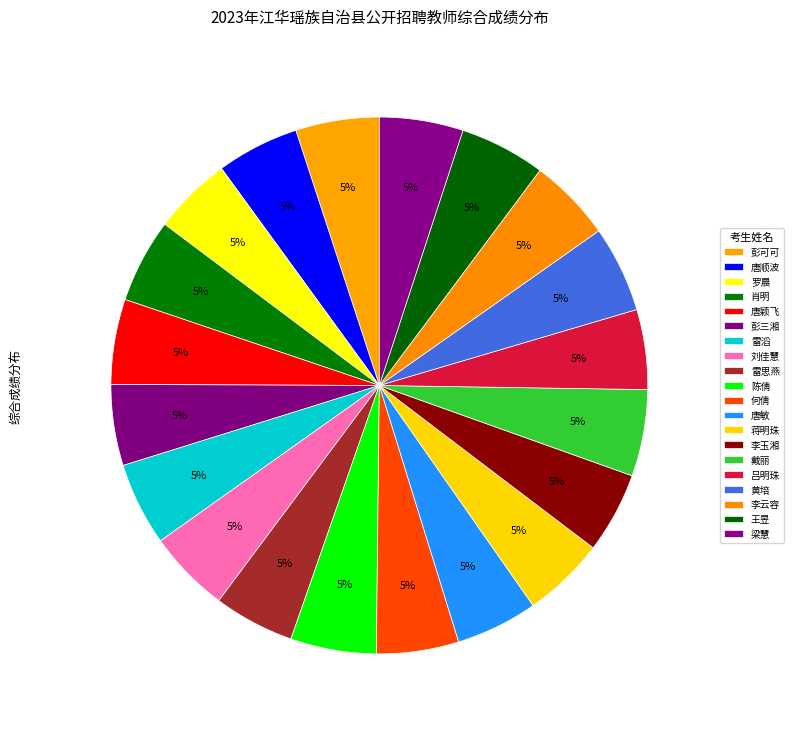

What is the smallest slice in the pie chart?

罗晨